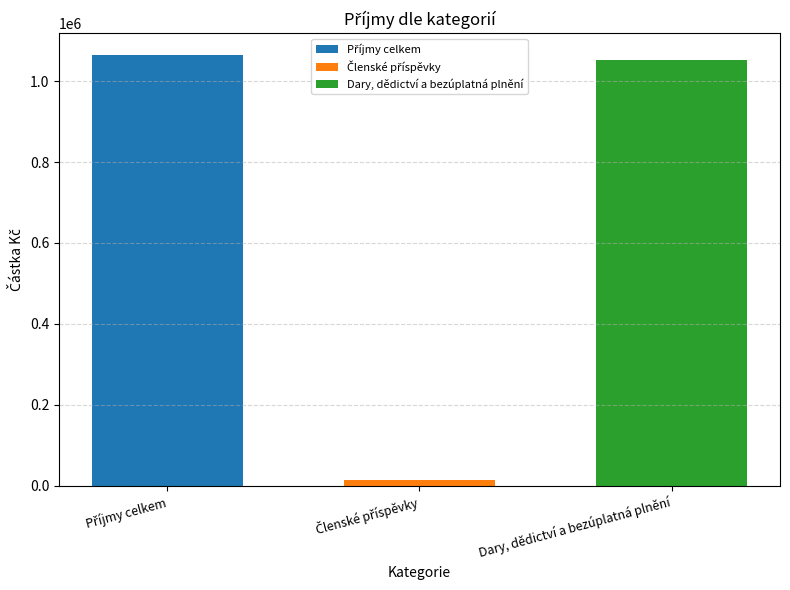

What is the greatest value displayed?

1064969